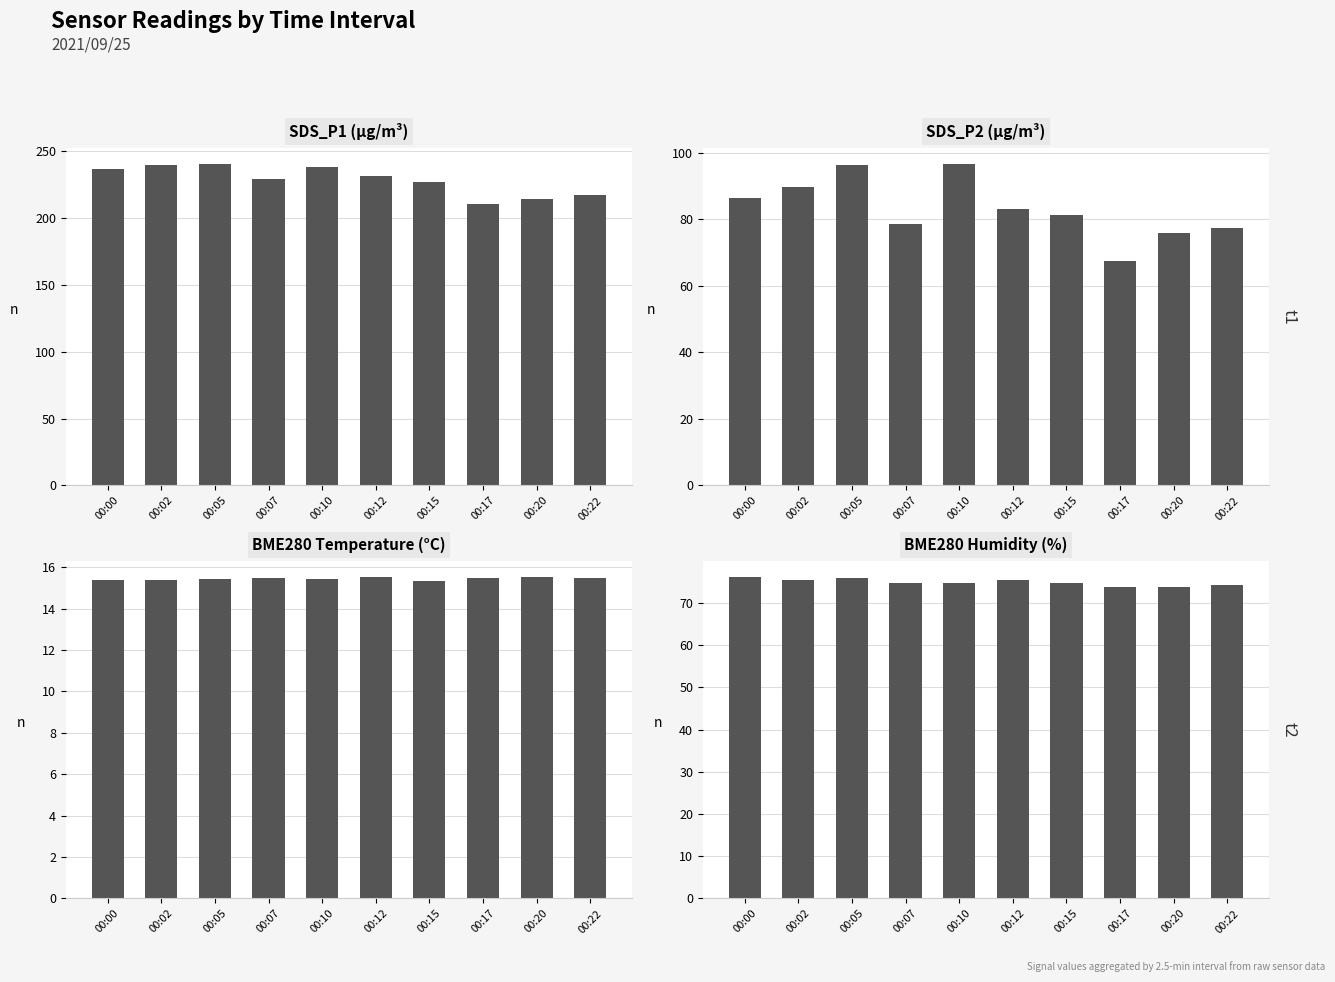

How many series are shown in this chart?

4